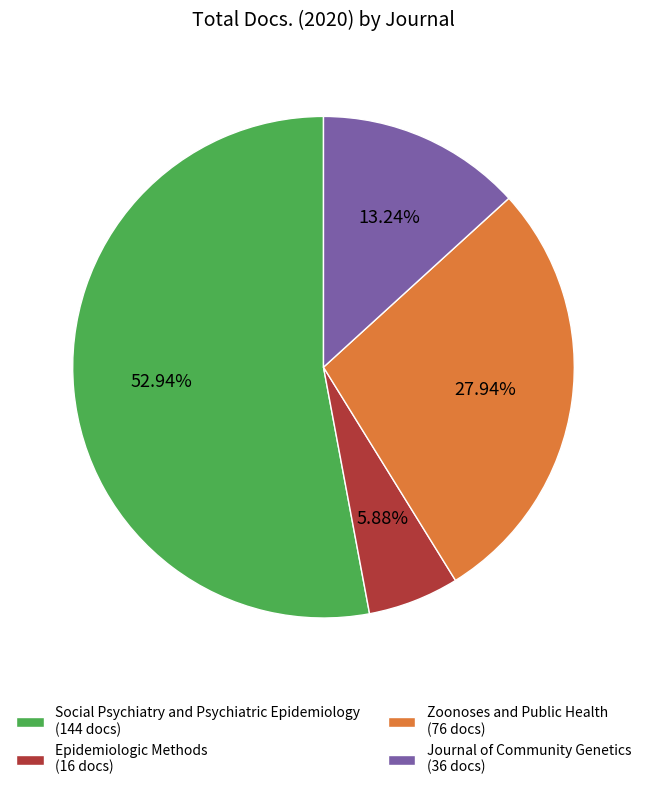

Which slice represents more than half of the pie?

Social Psychiatry and Psychiatric Epidemiology (144 docs)